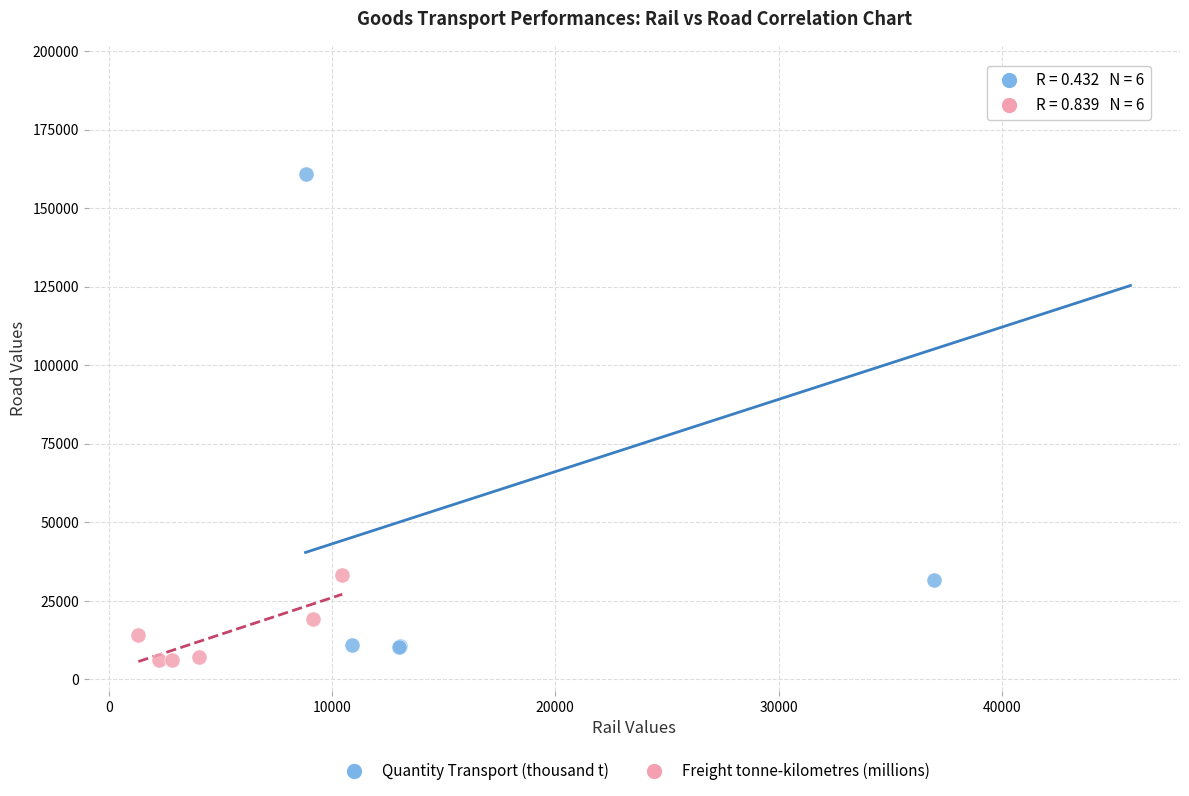

Which series has the widest spread of Y values?

Quantity Transport (thousand t)